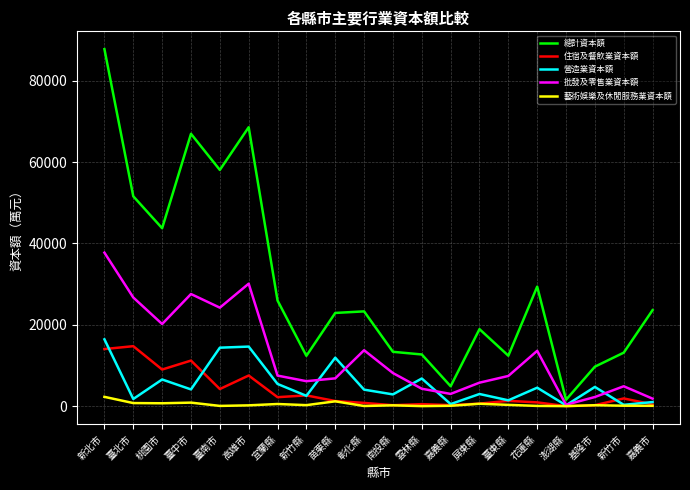

Is it true that 藝術娛樂及休閒服務業資本額 equals 583 at 屏東縣?

True